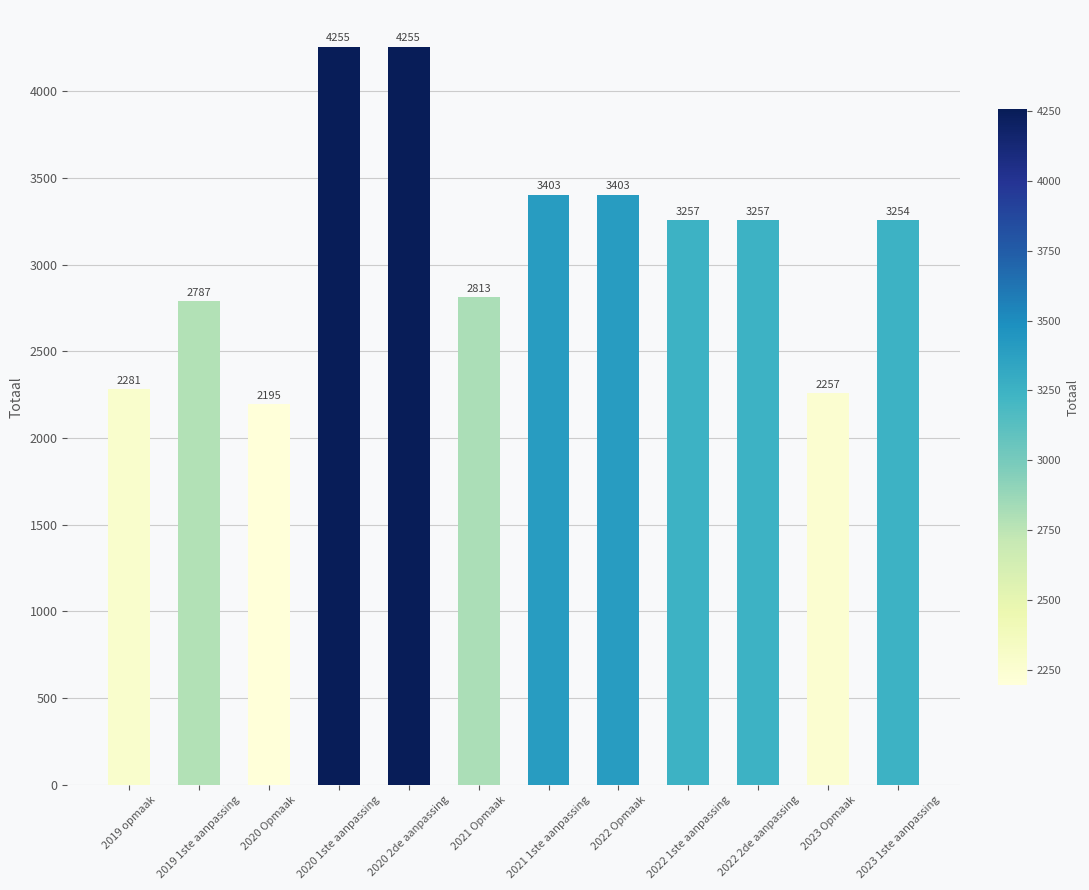

Between 2020 1ste aanpassing and 2019 1ste aanpassing, which is larger?

2020 1ste aanpassing